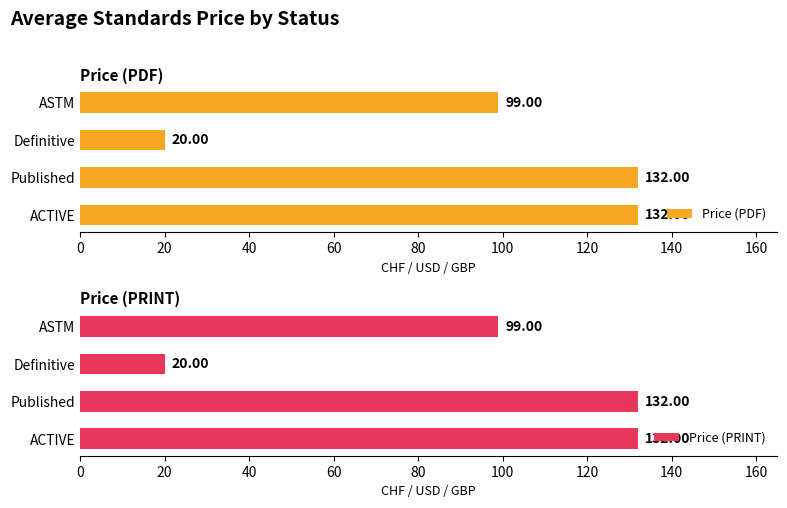

Reading left to right, list all the values displayed in this chart.

Price (PDF): 132	132	20	99
Price (PRINT): 132	132	20	99